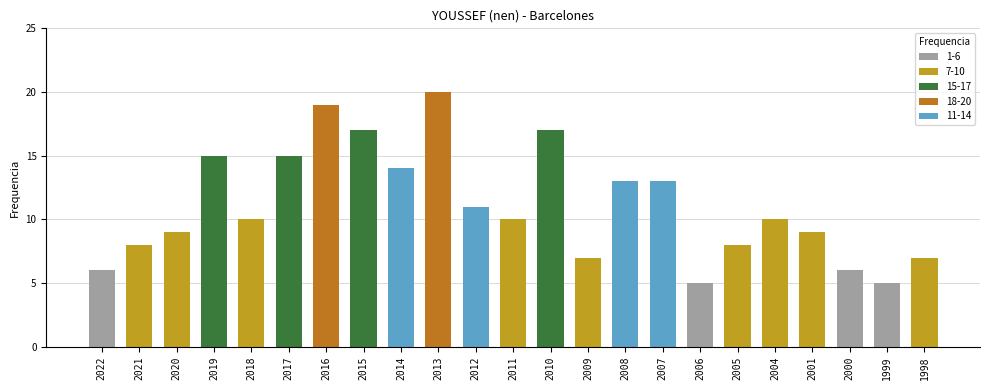

What is the change in value from 2021 to 1998?

-1